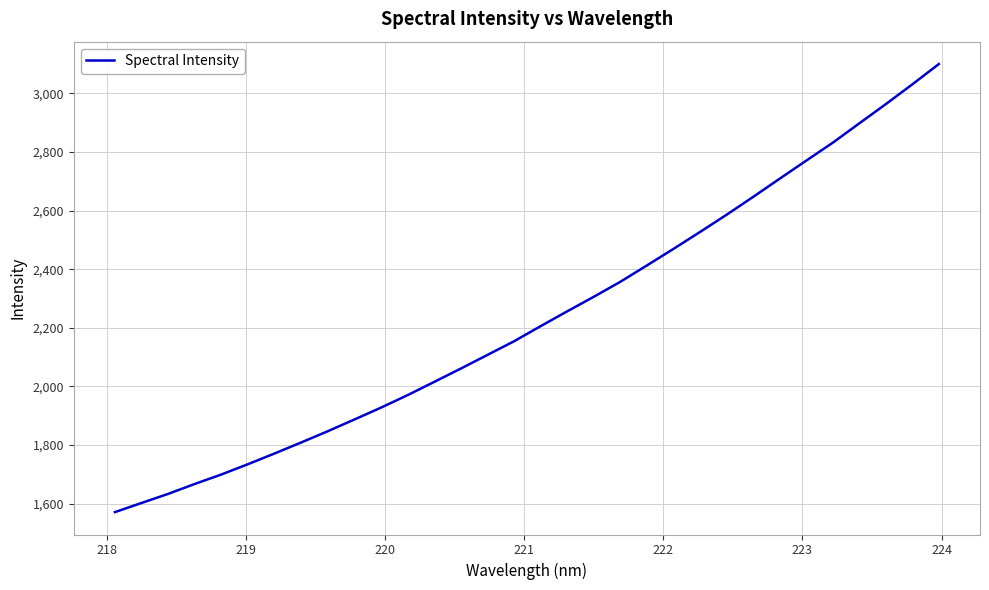

What is the smallest value displayed?

1571.3